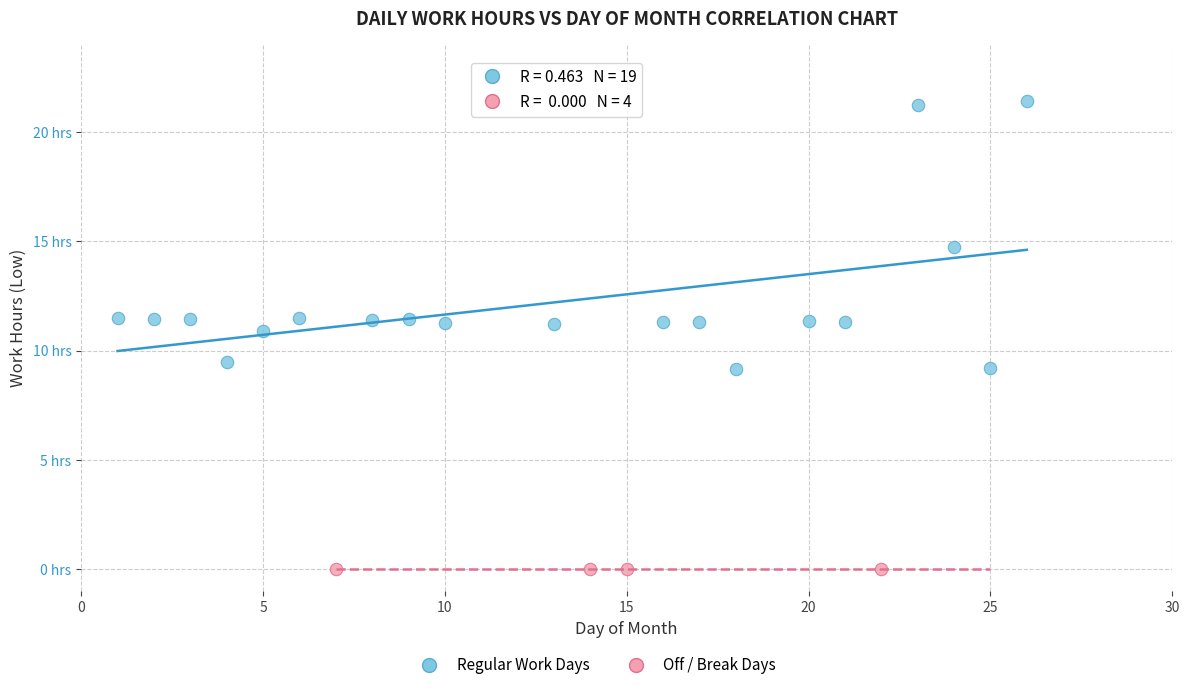

Which series reaches the maximum Y coordinate?

Regular Work Days